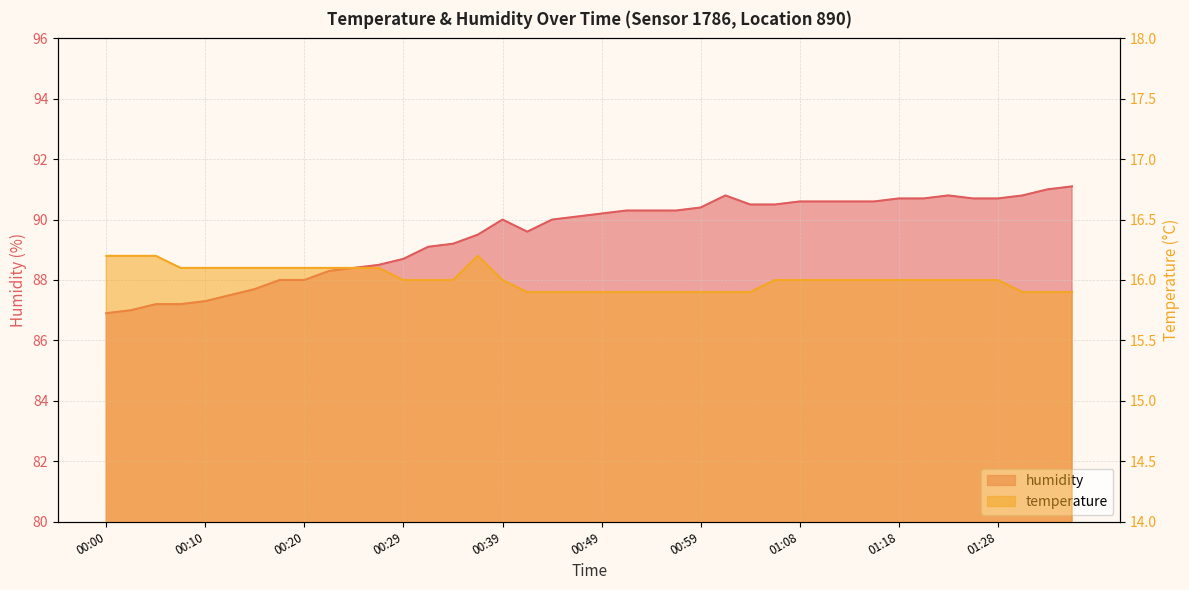

True or false: humidity has a value of 36.0 at 00:39.

False